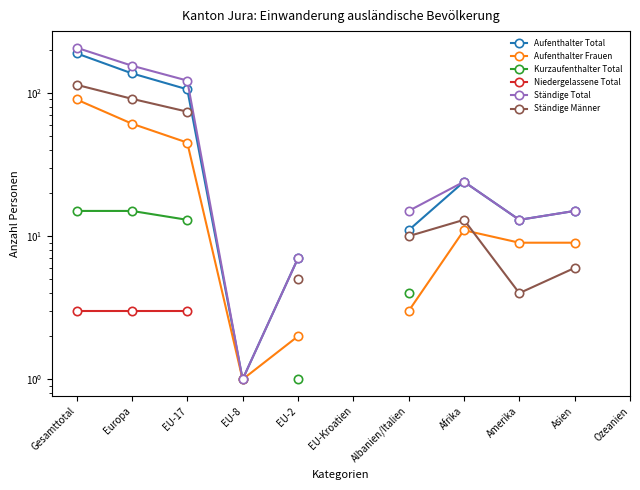

Which category has the highest value in the Ständige Männer series?

Gesamttotal